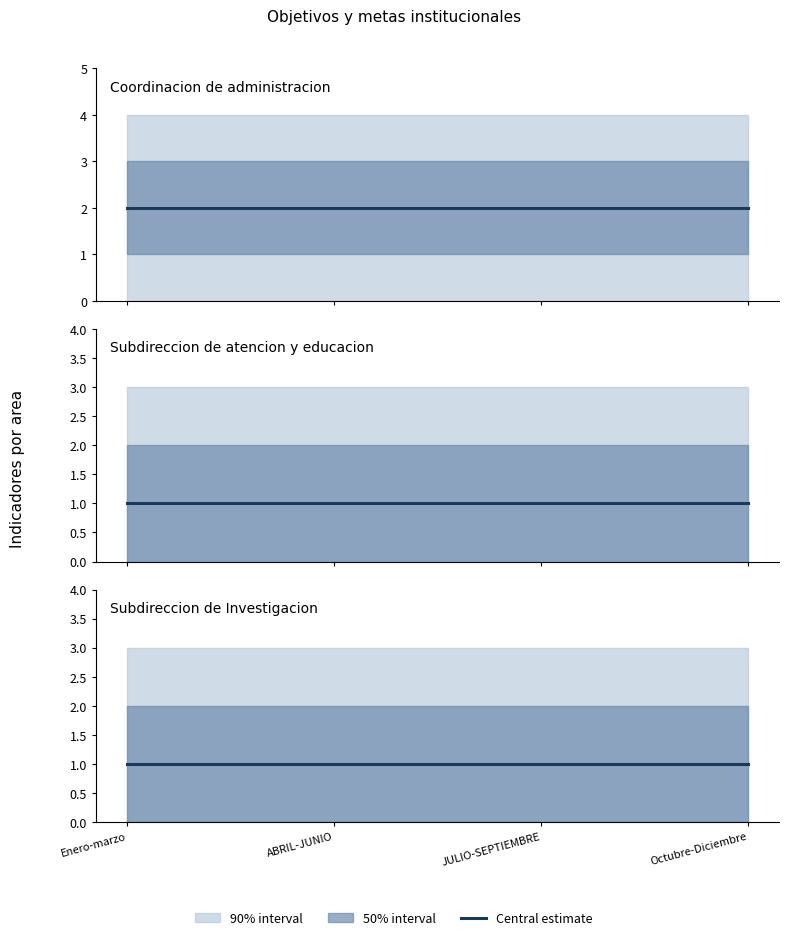

List the labels in order of Subdireccion de Investigacion value, largest first.

Enero-marzo, ABRIL-JUNIO, JULIO-SEPTIEMBRE, Octubre-Diciembre